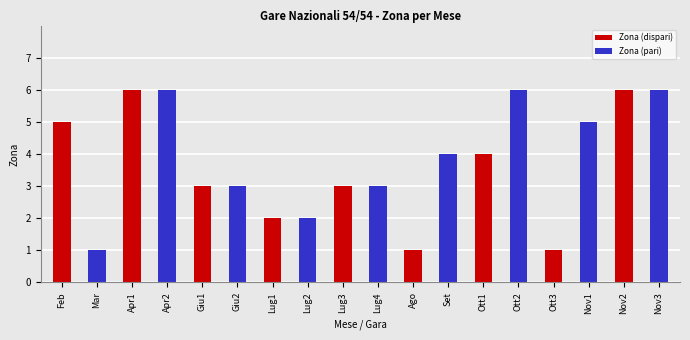

What is the change in value from Luglio to Ottobre?

+4